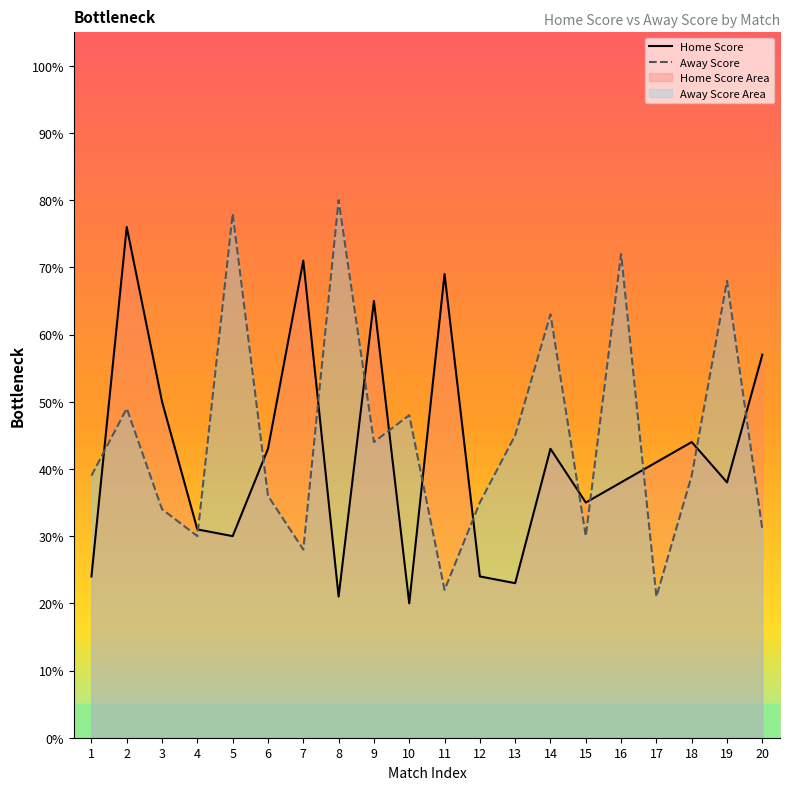

Which category has the highest value across all series?

8